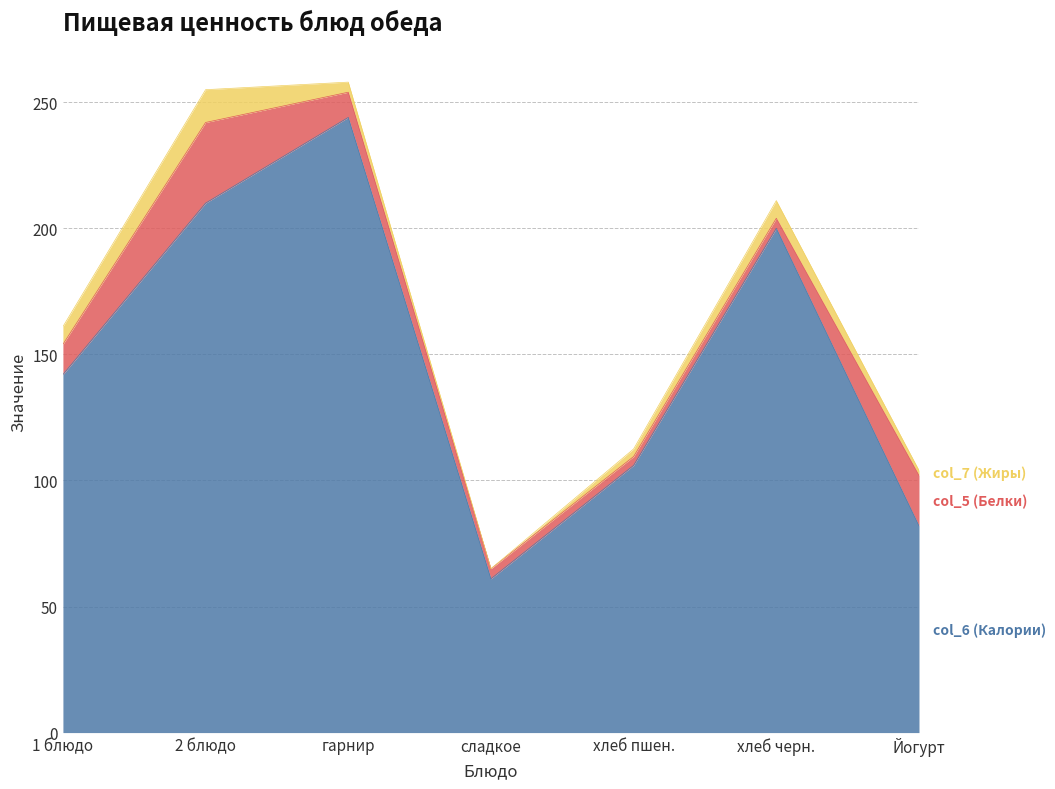

The col_7 series shows 0.0 at сладкое. True or false?

True